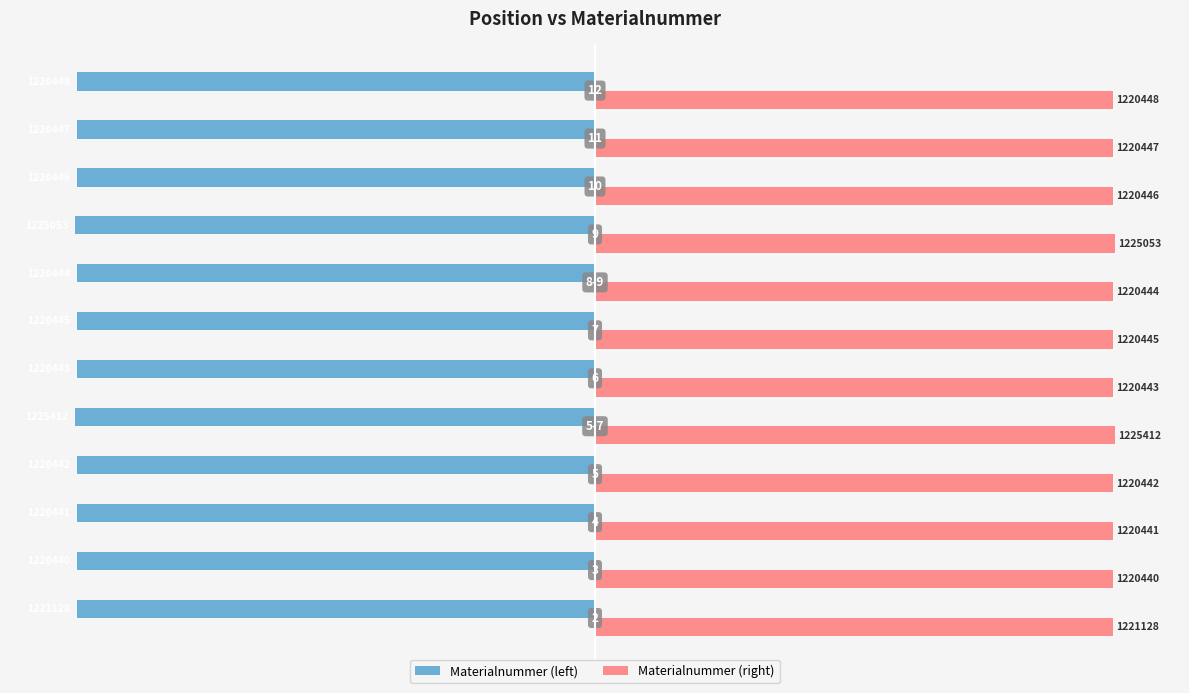

What are all the series names shown in the legend?

Materialnummer (left), Materialnummer (right)